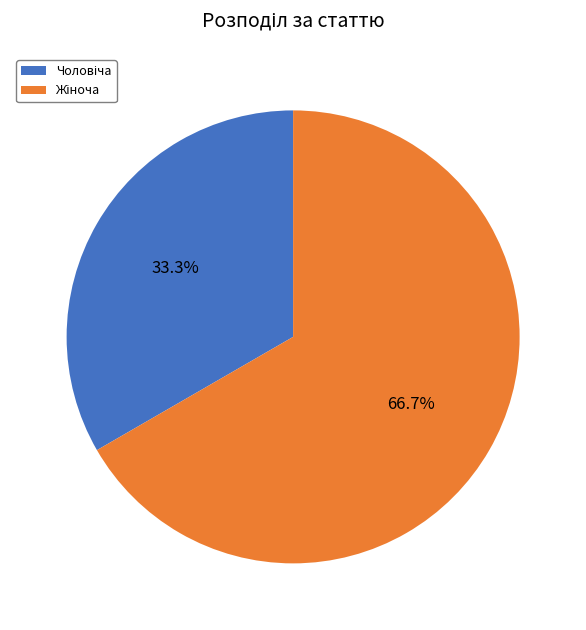

Is there any slice that represents more than half of the pie?

Yes